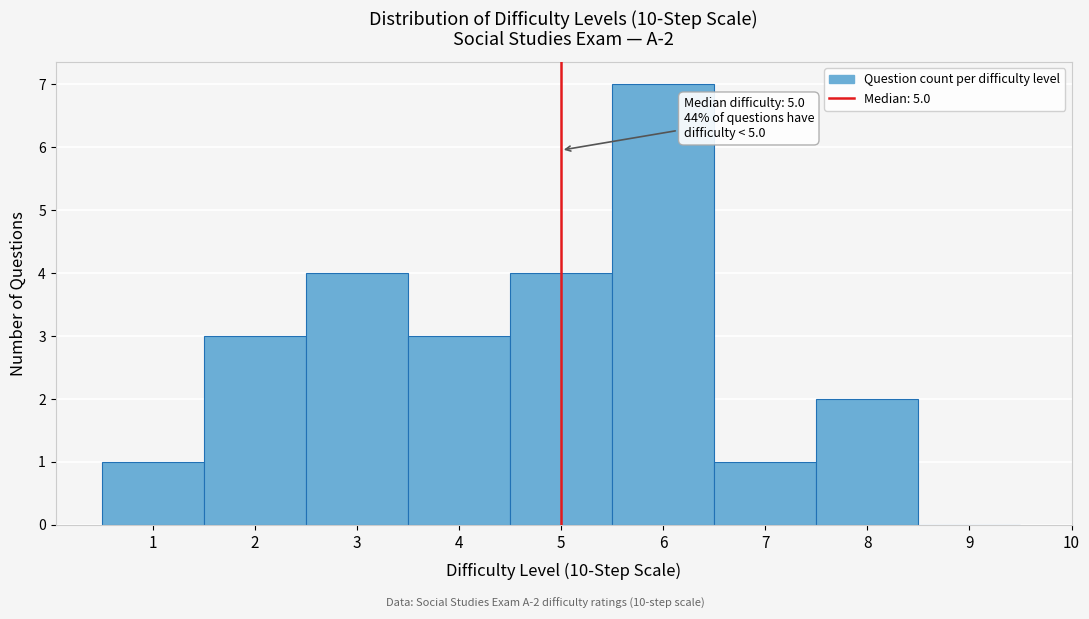

Over which range of the x-axis is the bar tallest?

5.5 to 6.5